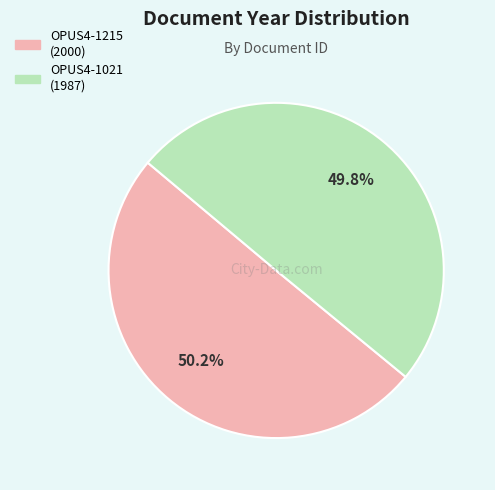

Is there a majority slice in this chart?

Yes